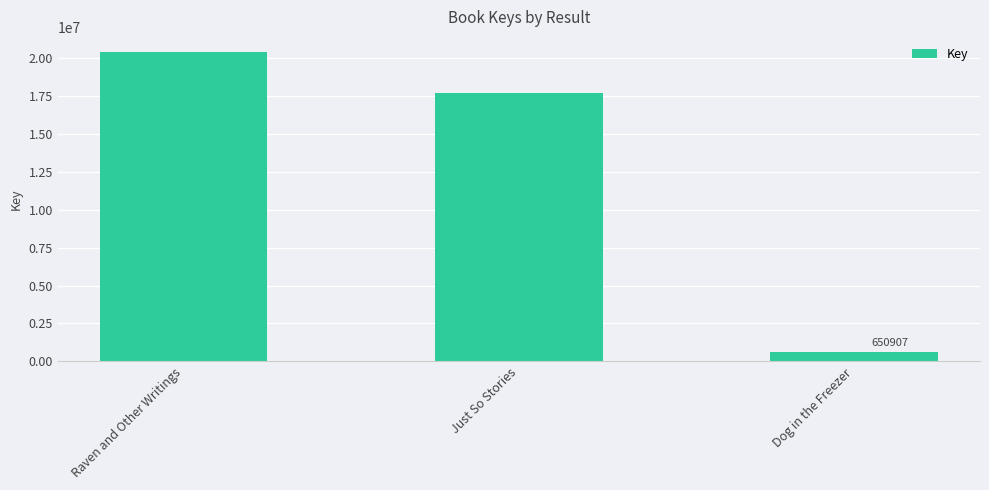

What position from the right is Dog in the Freezer?

1